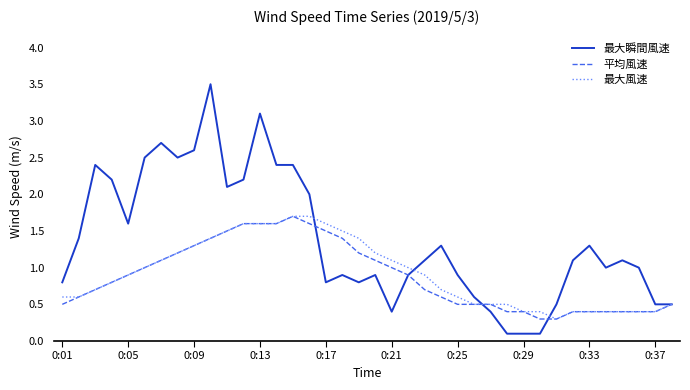

What is the greatest value displayed?

3.5